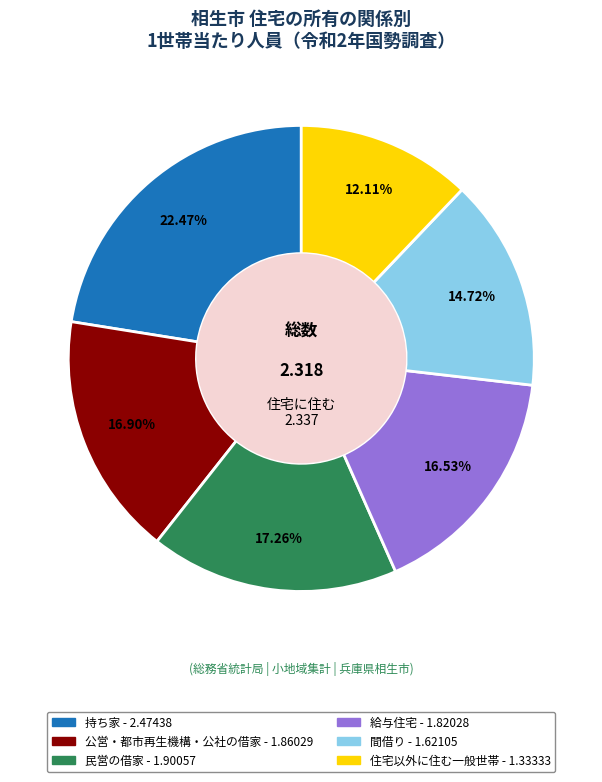

Approximately how many times larger is the value at 民営の借家 compared to 給与住宅?

1.0